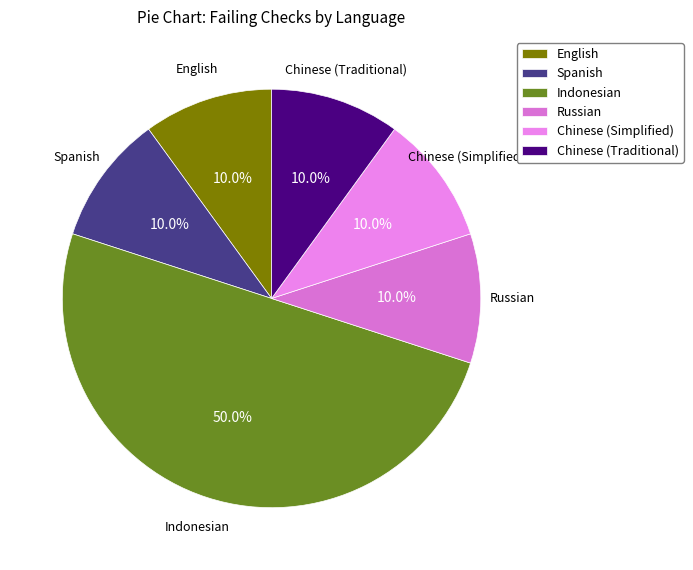

True or false: Indonesian accounts for 50% of the total.

True